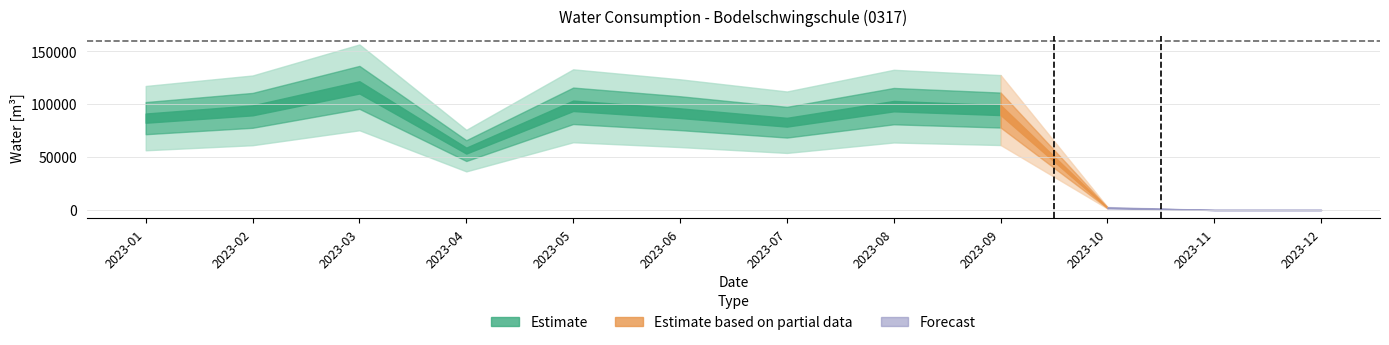

Count the number of values greater than 91390.

5